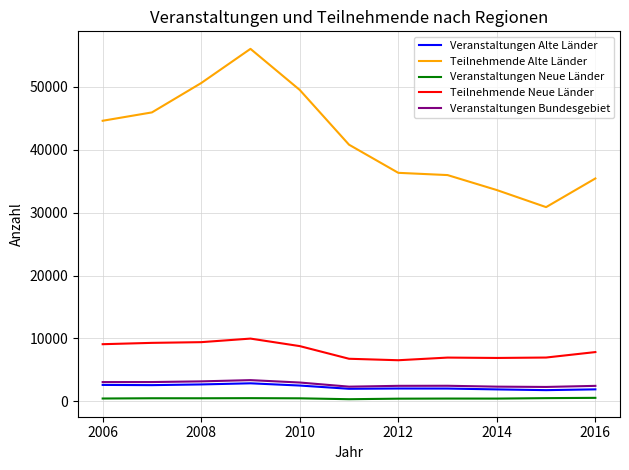

Which series has the widest spread of values?

Teilnehmende Alte Länder